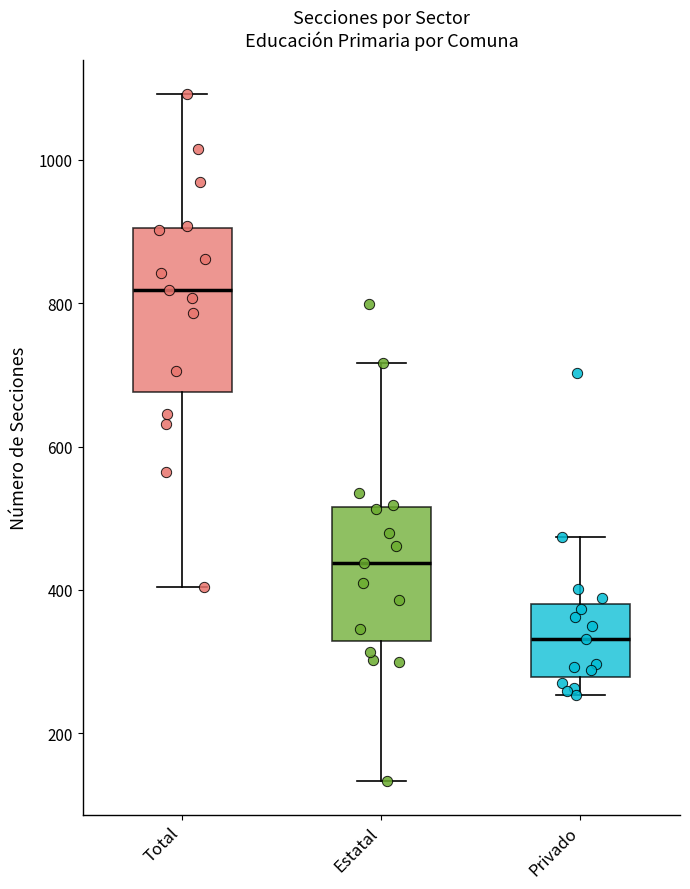

Which box is the tallest, from its lower edge to its upper edge?

Total